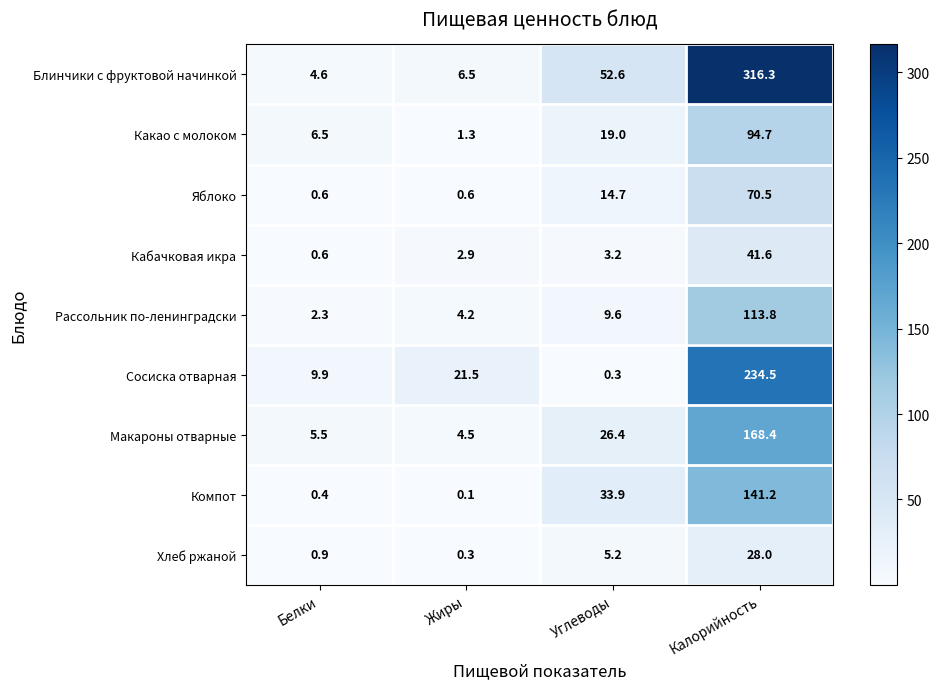

What is the difference between the maximum and minimum values in the Сосиска отварная series?

234.2